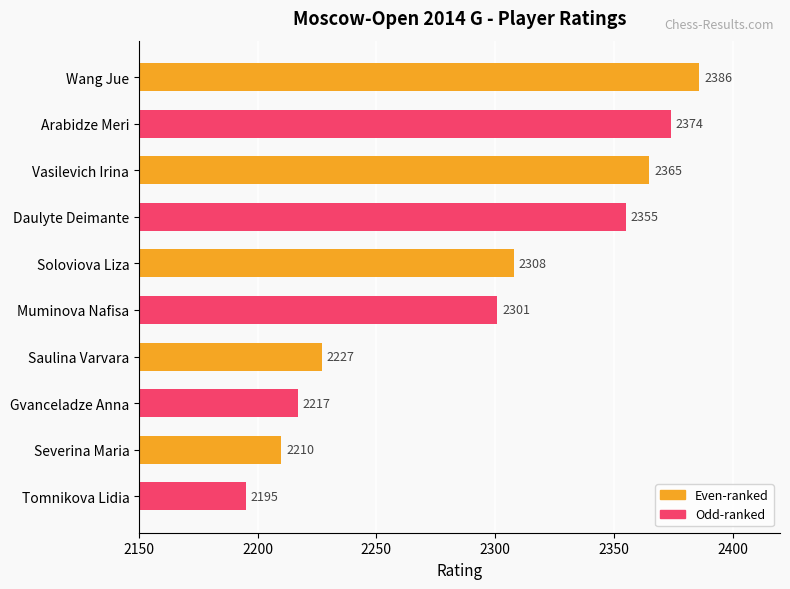

Rank the categories by value from lowest to highest.

Tomnikova Lidia, Severina Maria, Gvanceladze Anna, Saulina Varvara, Muminova Nafisa, Soloviova Liza, Daulyte Deimante, Vasilevich Irina, Arabidze Meri, Wang Jue